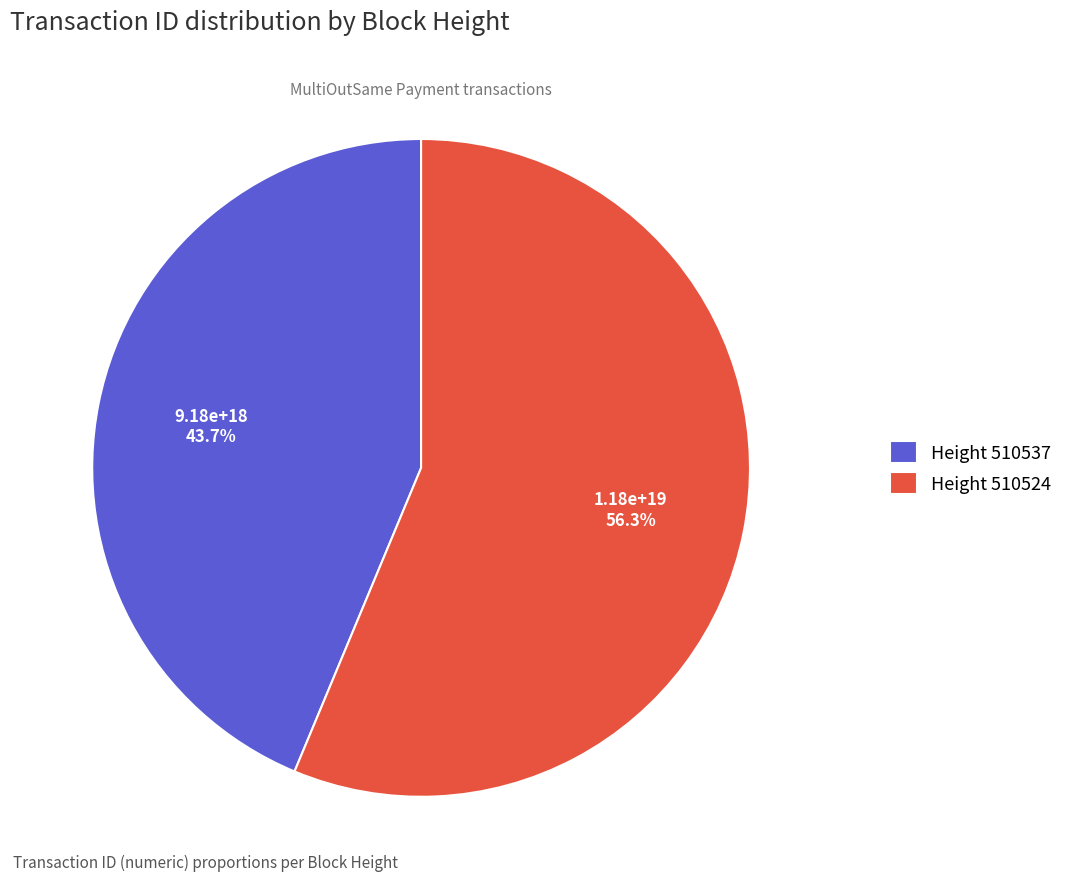

Count the number of slices in the pie.

2